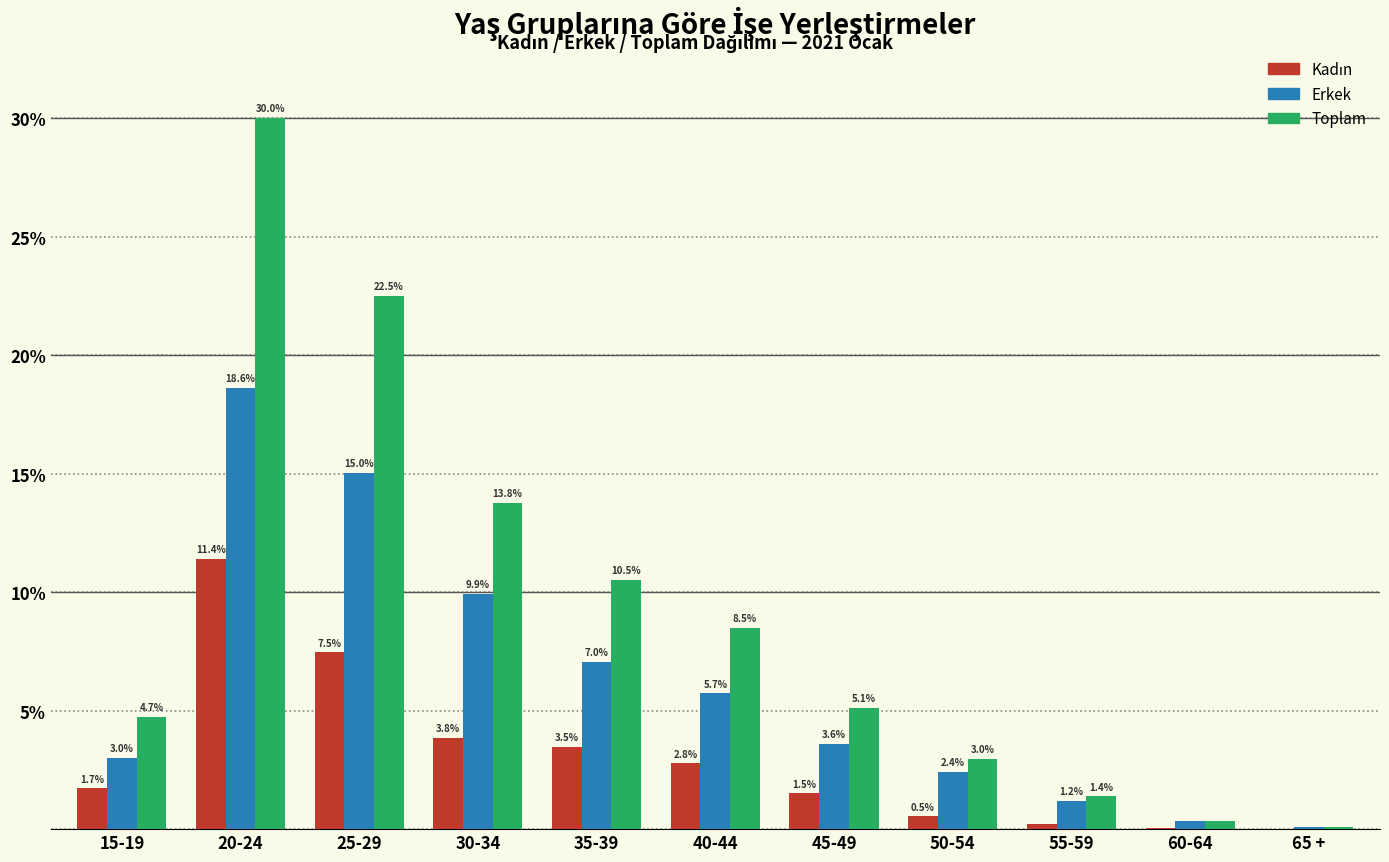

What is the sum of all Toplam values?

100.0